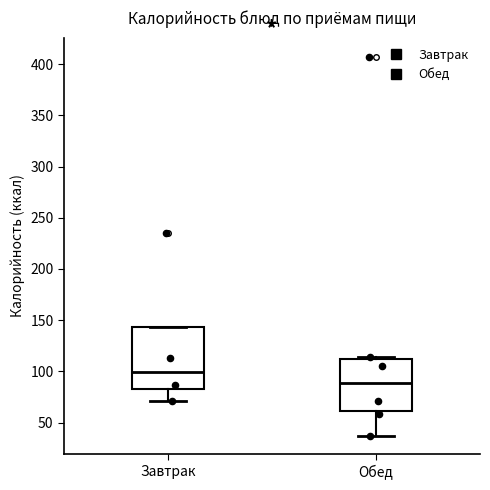

Reading left to right, transcribe this box plot: for each box, give where its median line is, the range the box spans, and where its two whiskers end, as read against the y-axis. The values are not printed on the chart, so give them approximately, as read against the axis.

Завтрак: median 100, box 85 to 145, whiskers 70 to 145
Обед: median 90, box 60 to 110, whiskers 40 to 115